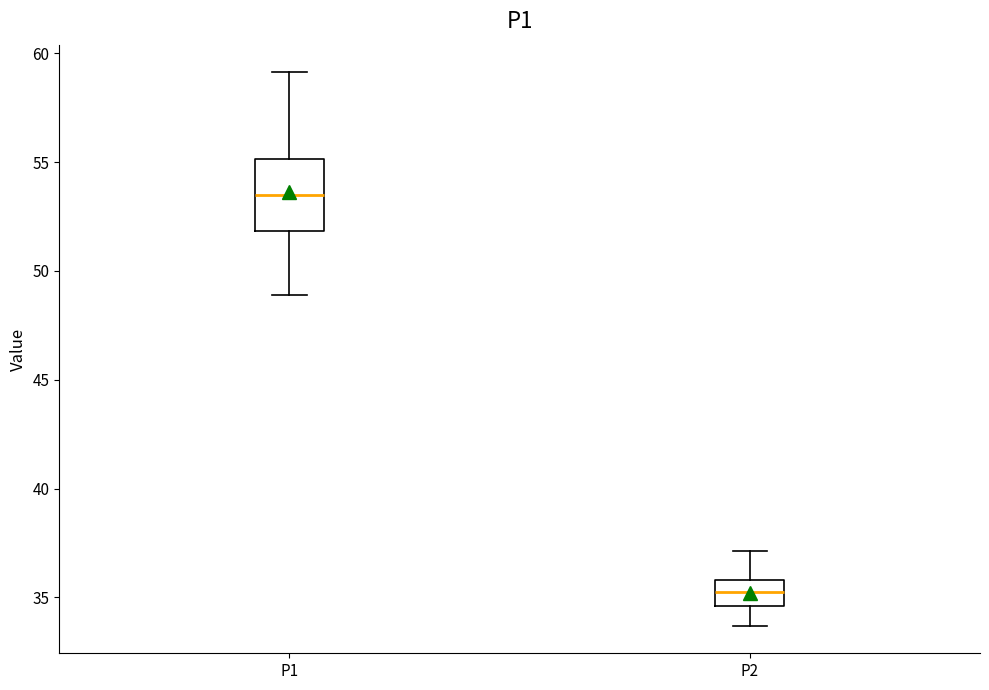

Reading left to right, transcribe this box plot: for each box, give where its median line is, the range the box spans, and where its two whiskers end, as read against the y-axis. The values are not printed on the chart, so give them approximately, as read against the axis.

P1: median 53.5, box 52.0 to 55.0, whiskers 49.0 to 59.0
P2: median 35.5, box 34.5 to 36.0, whiskers 33.5 to 37.0